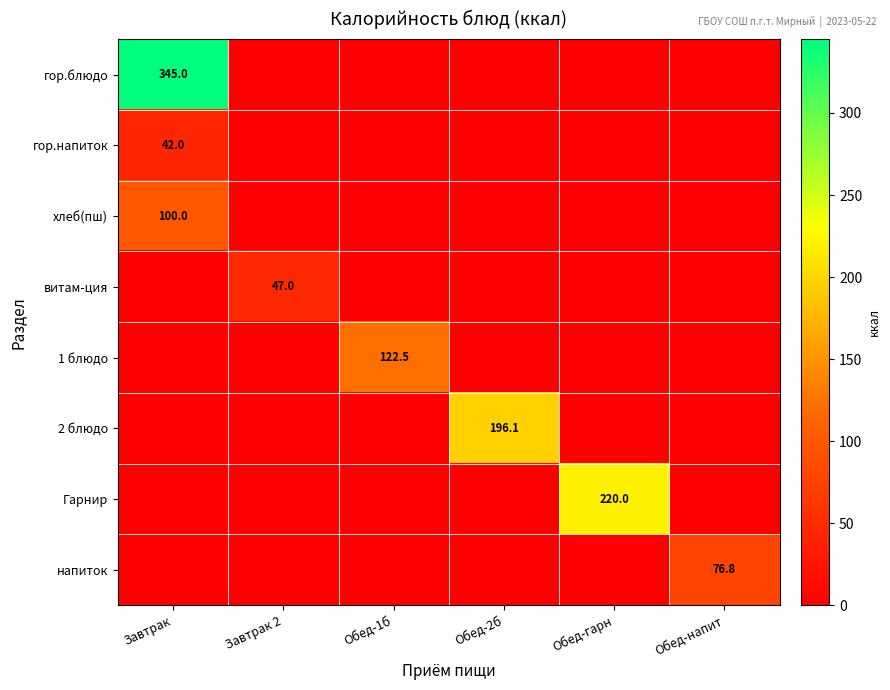

The value of Гарнир at Обед-гарн is 388.8. True or false?

False